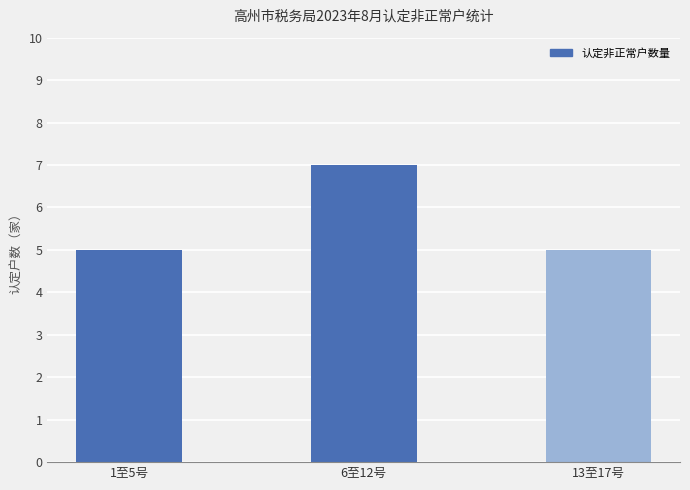

What is the sum of all values?

17